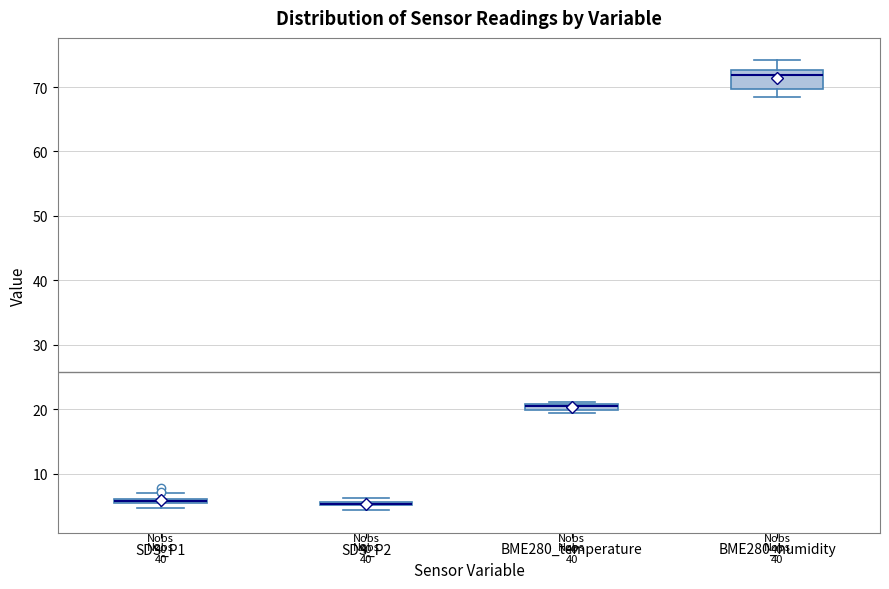

Comparing the boxes themselves (not the whiskers), which one is the tallest?

BME280_humidity